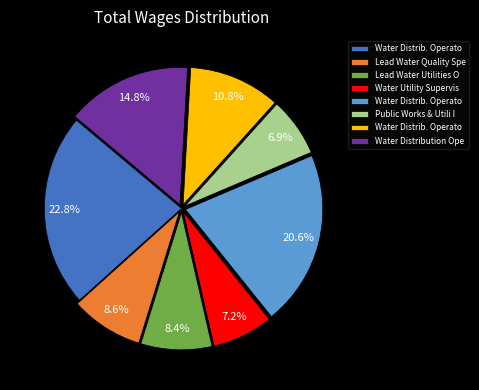

Is there any slice that represents more than half of the pie?

No